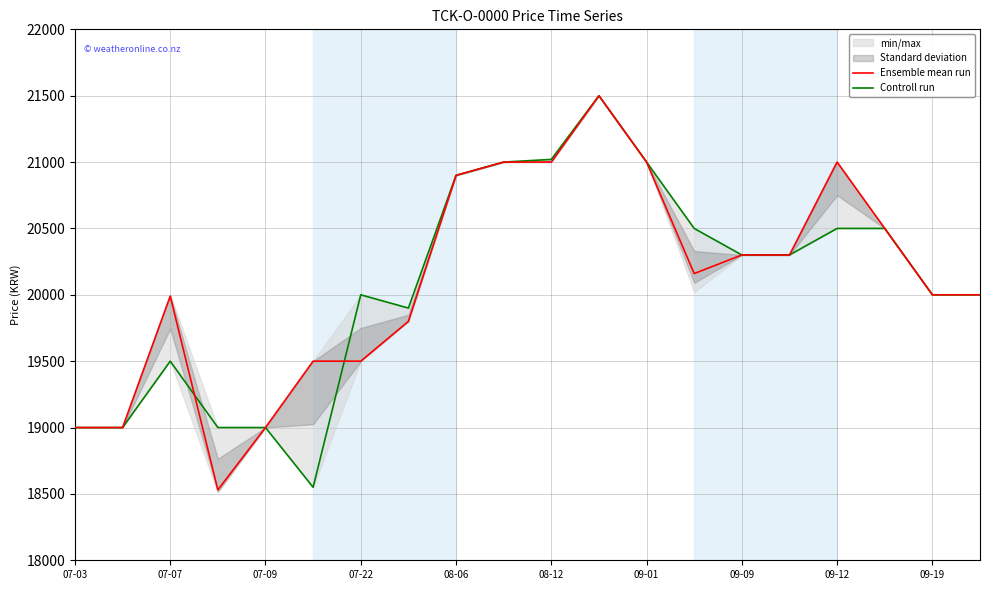

What value does the Ensemble mean run series have at 07-03, to the nearest 100?

19000